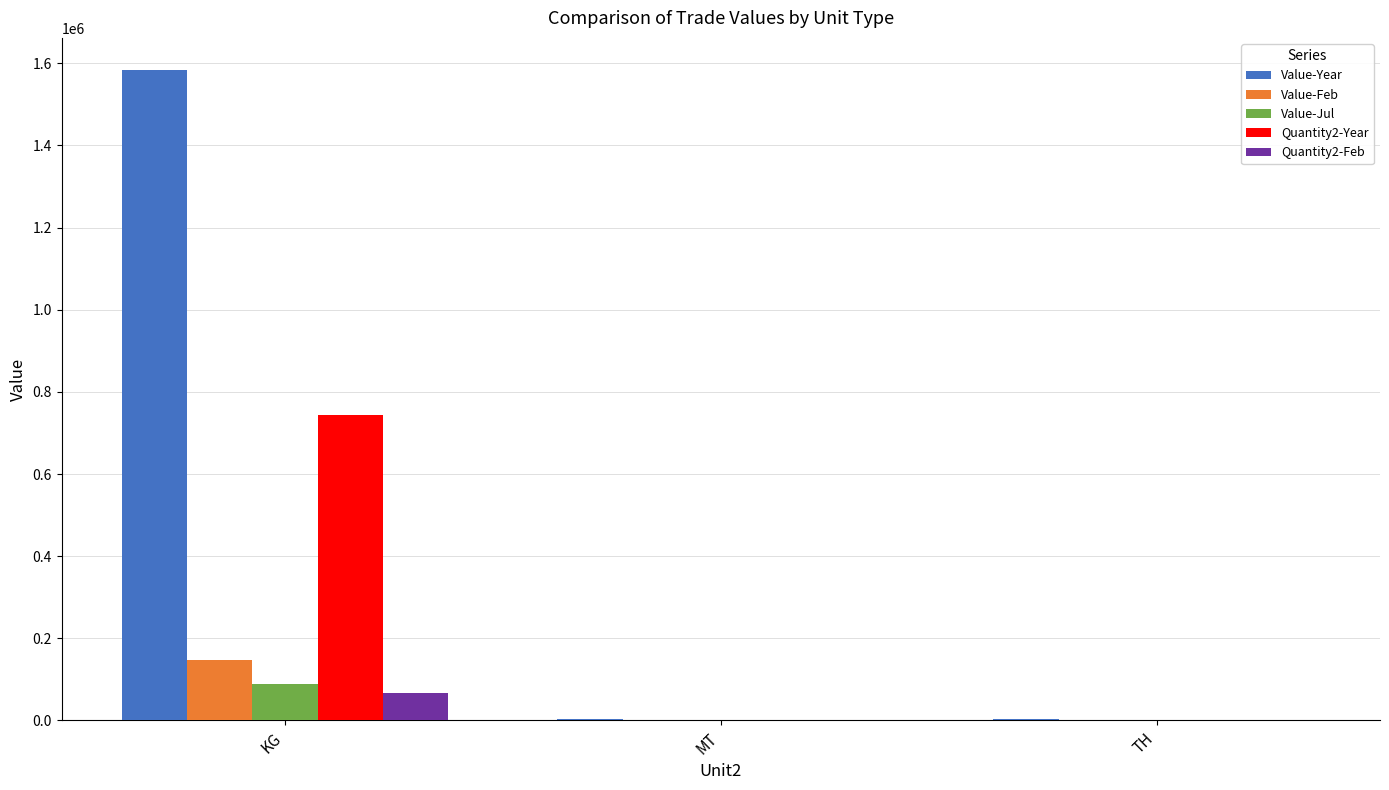

What is the sum of all Quantity2-Year values?

744546